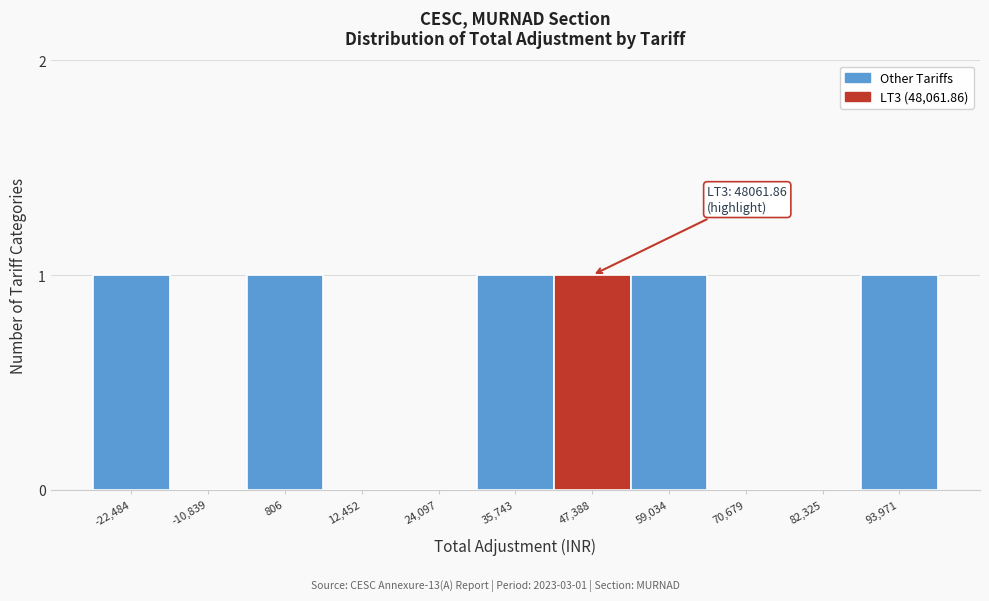

Reading left to right, list all the values displayed in this chart.

-22,484=1	-10,839=0	806=1	12,452=0	24,097=0	35,743=1	47,388=1	59,034=1	70,679=0	82,325=0	93,971=1